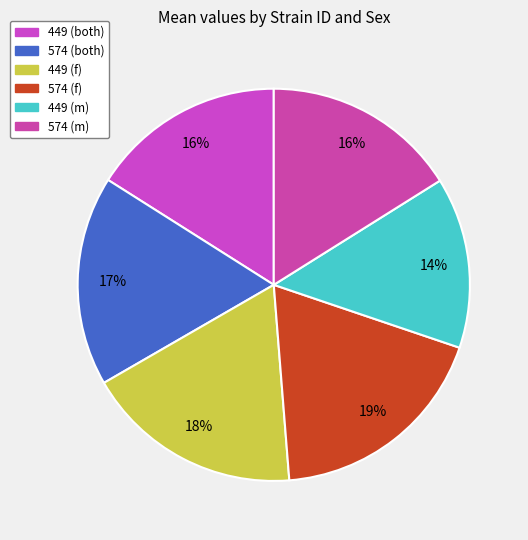

Is it true that 574 (f) is 19% of the pie?

True